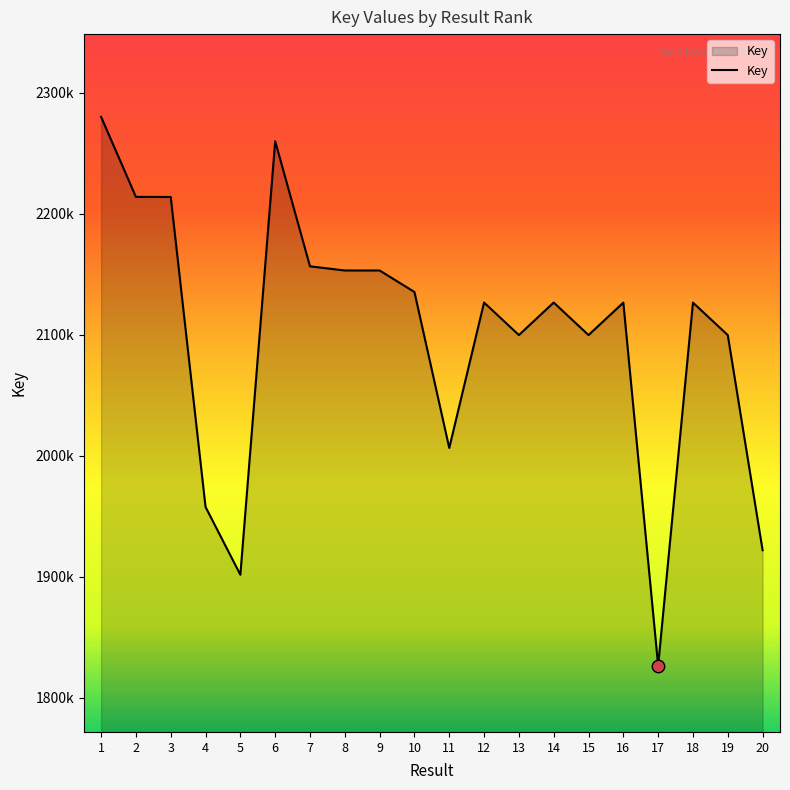

What is the ratio of the value at 12 to the value at 11?

1.1